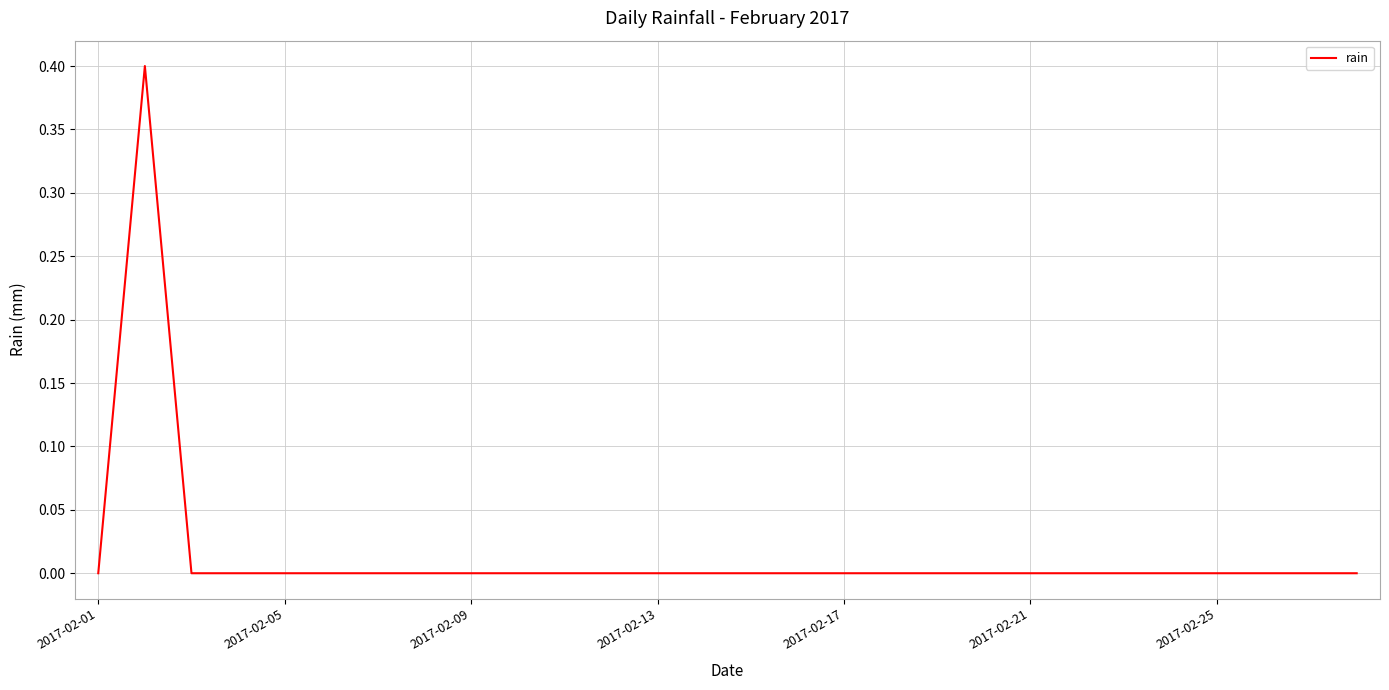

What is the difference between the maximum and minimum values?

0.4